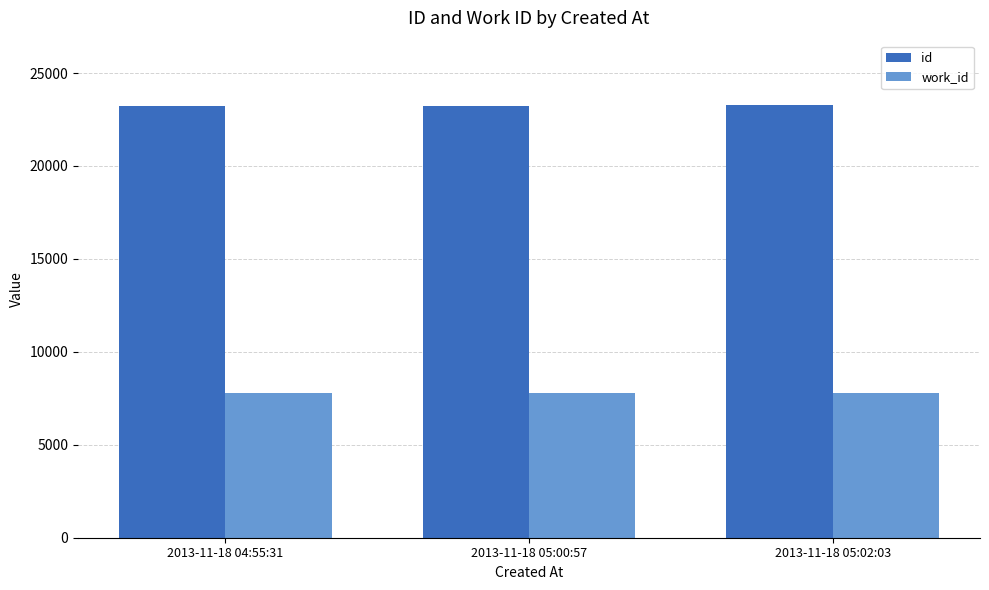

What is the difference between the highest and lowest values at 2013-11-18 04:55:31?

15467